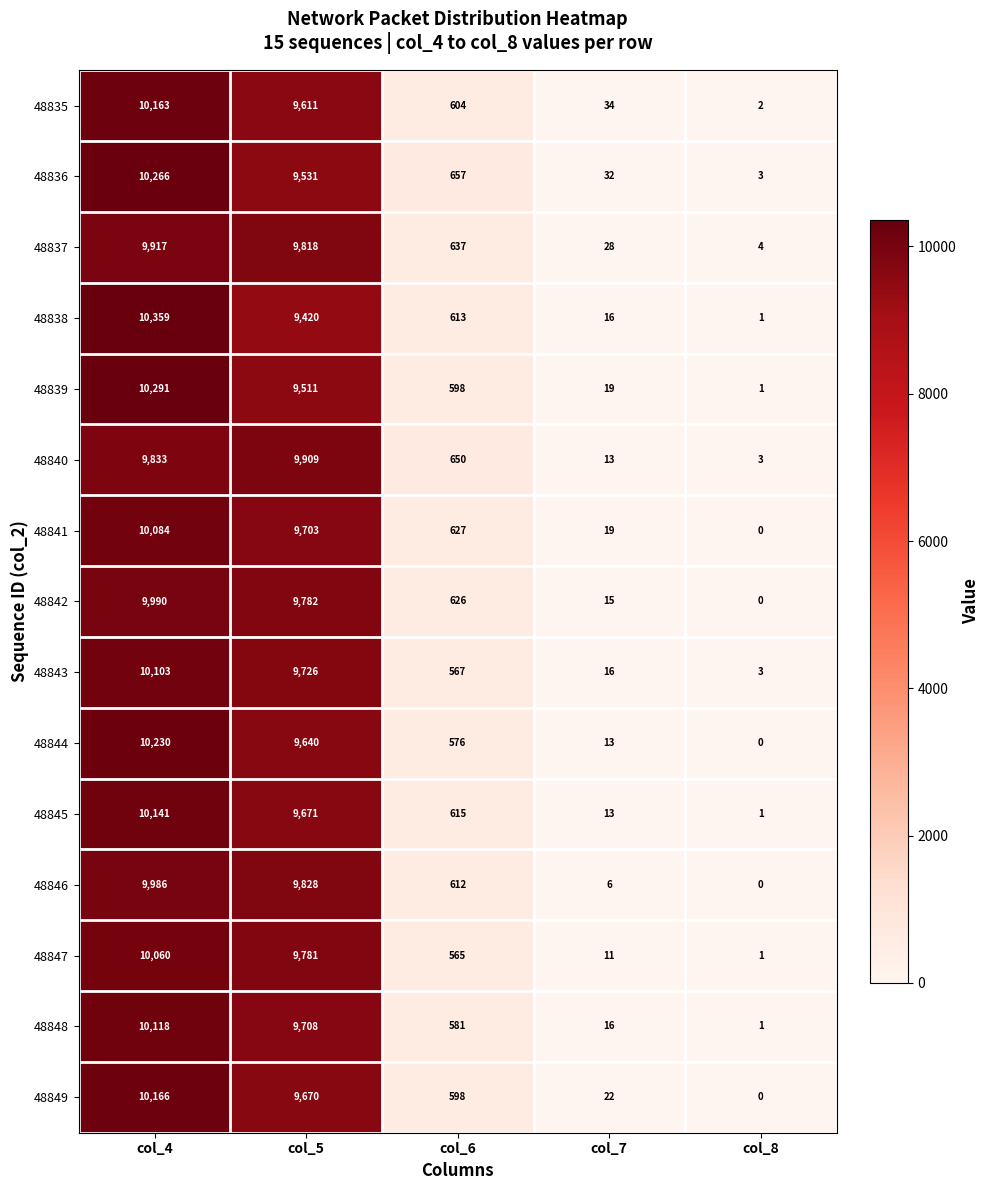

What is the approximate value of 48845 at col_5?

9671